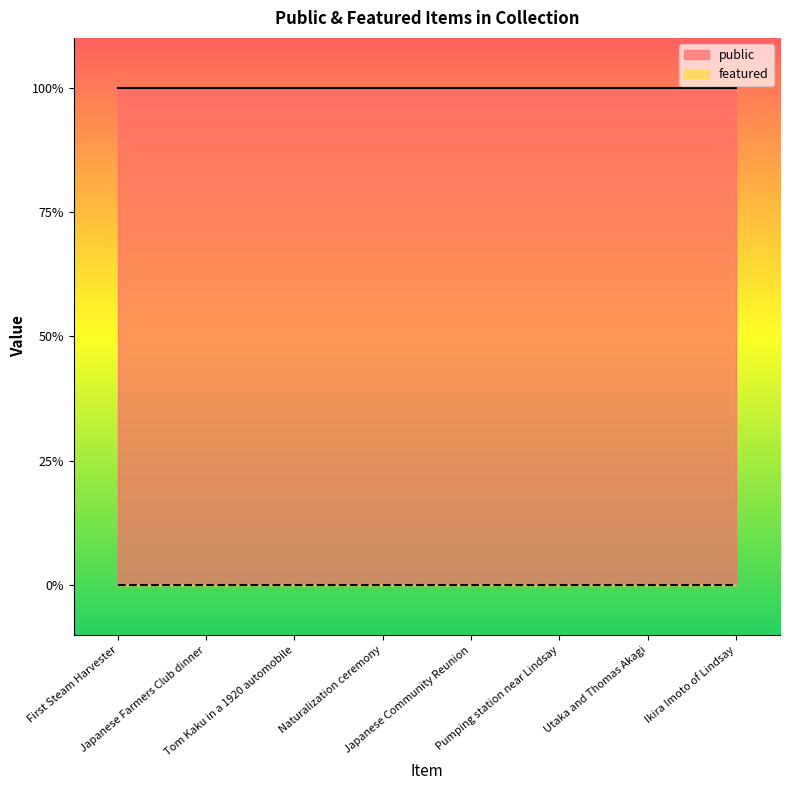

Between Japanese Community Reunion and Pumping station near Lindsay, which is larger?

Japanese Community Reunion